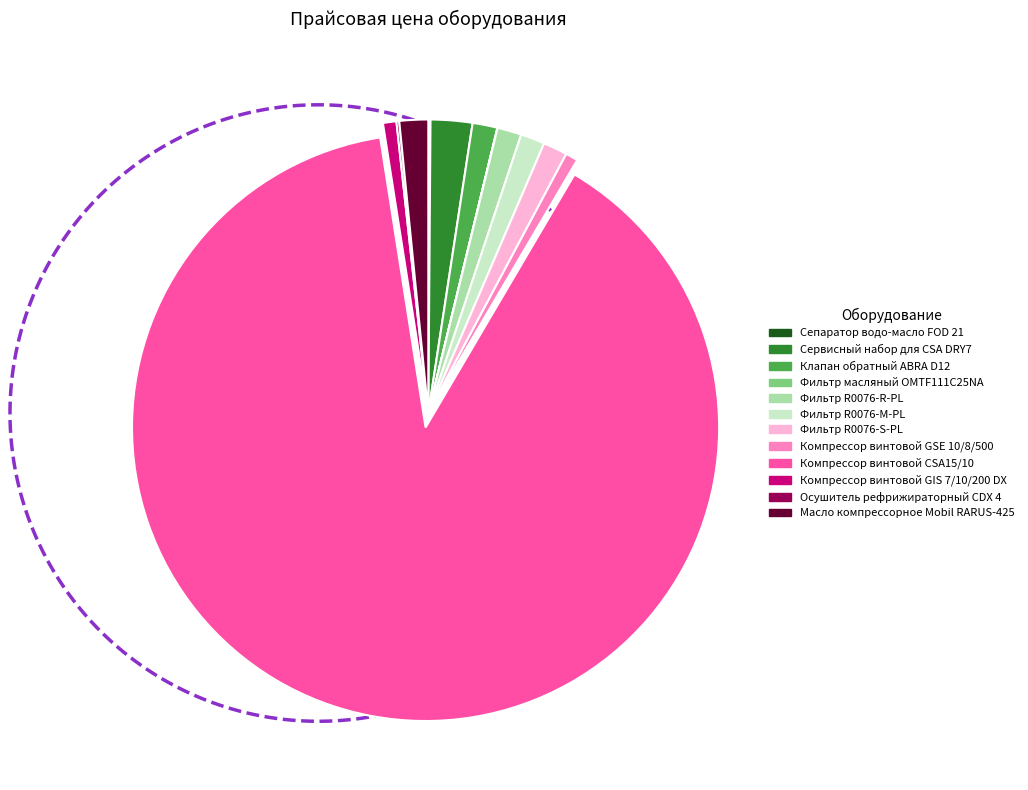

What portion of the pie excludes Фильтр масляный OMTF111C25NA?

100.0%